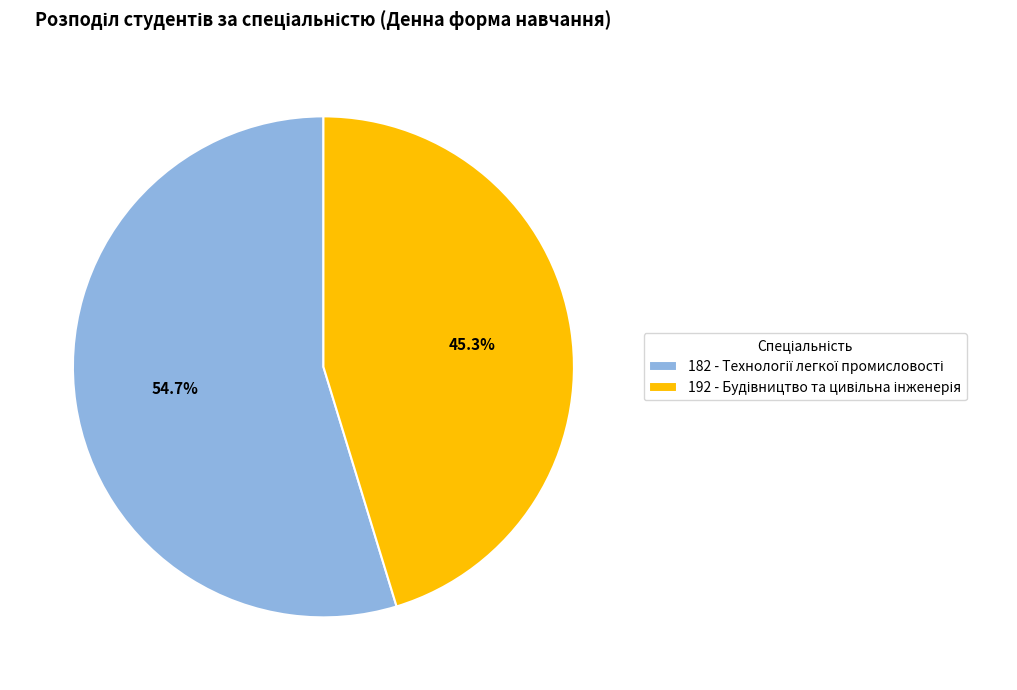

Does any single category account for the majority?

Yes